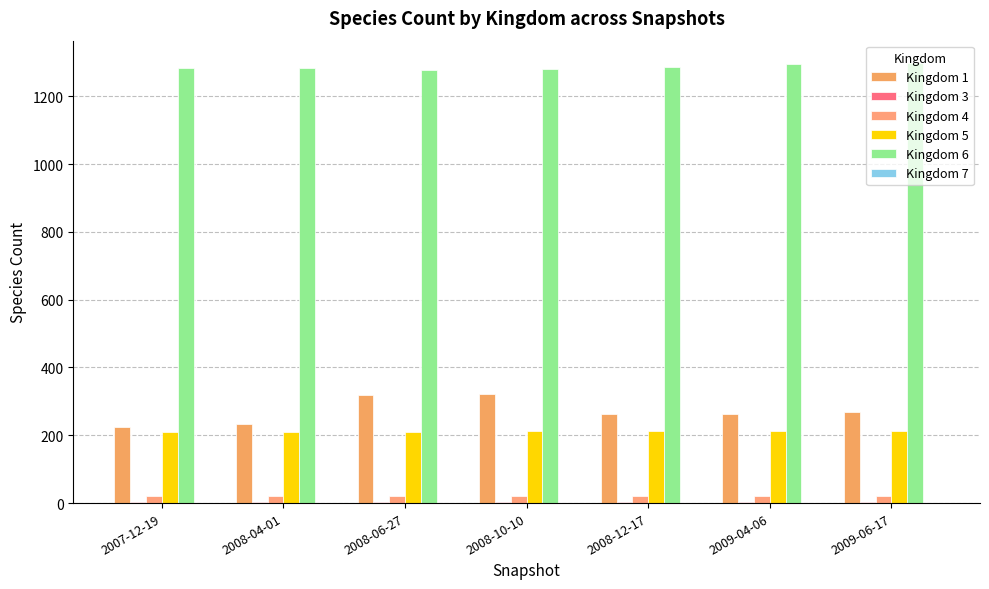

Reading right to left, list all the values displayed in this chart.

Kingdom 1: 2009-06-17=268	2009-04-06=264	2008-12-17=262	2008-10-10=323	2008-06-27=318	2008-04-01=232	2007-12-19=223
Kingdom 3: 2009-06-17=2	2009-04-06=2	2008-12-17=2	2008-10-10=2	2008-06-27=2	2008-04-01=2	2007-12-19=2
Kingdom 4: 2009-06-17=22	2009-04-06=22	2008-12-17=22	2008-10-10=22	2008-06-27=22	2008-04-01=22	2007-12-19=22
Kingdom 5: 2009-06-17=213	2009-04-06=213	2008-12-17=213	2008-10-10=213	2008-06-27=210	2008-04-01=209	2007-12-19=209
Kingdom 6: 2009-06-17=1299	2009-04-06=1294	2008-12-17=1285	2008-10-10=1280	2008-06-27=1277	2008-04-01=1283	2007-12-19=1282
Kingdom 7: 2009-06-17=1	2009-04-06=1	2008-12-17=1	2008-10-10=1	2008-06-27=1	2008-04-01=1	2007-12-19=1